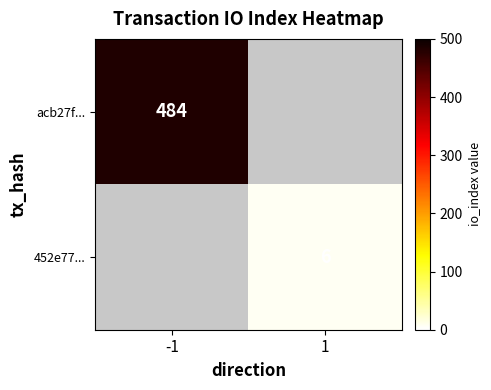

The 452e77... series shows 6 at 1. True or false?

True